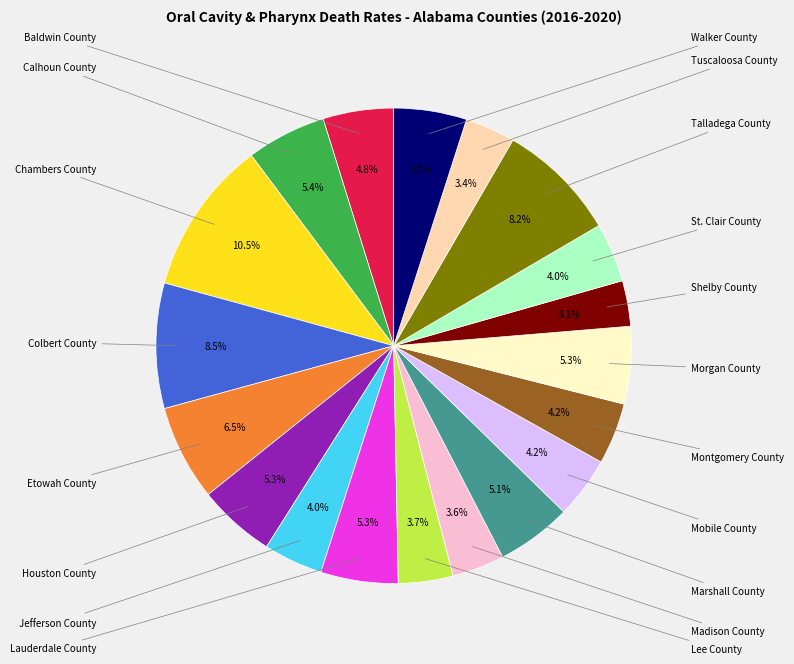

Rank the categories by value from lowest to highest.

Shelby County, Tuscaloosa County, Madison County, Lee County, Jefferson County, St. Clair County, Mobile County, Montgomery County, Baldwin County, Walker County, Marshall County, Houston County, Lauderdale County, Morgan County, Calhoun County, Etowah County, Talladega County, Colbert County, Chambers County